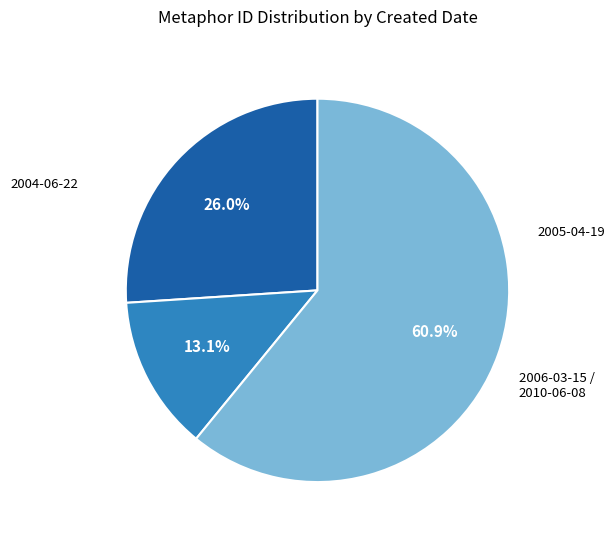

Does any single category account for the majority?

Yes